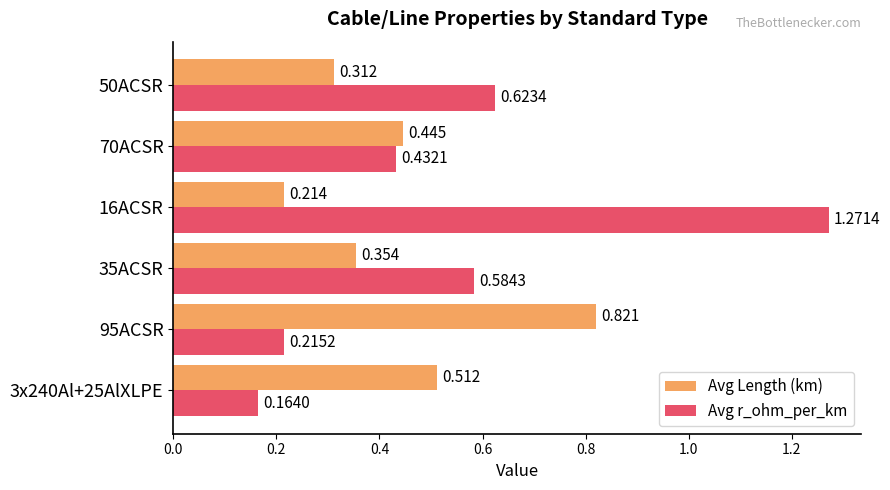

Which series has the largest range (max minus min)?

Avg r_ohm_per_km